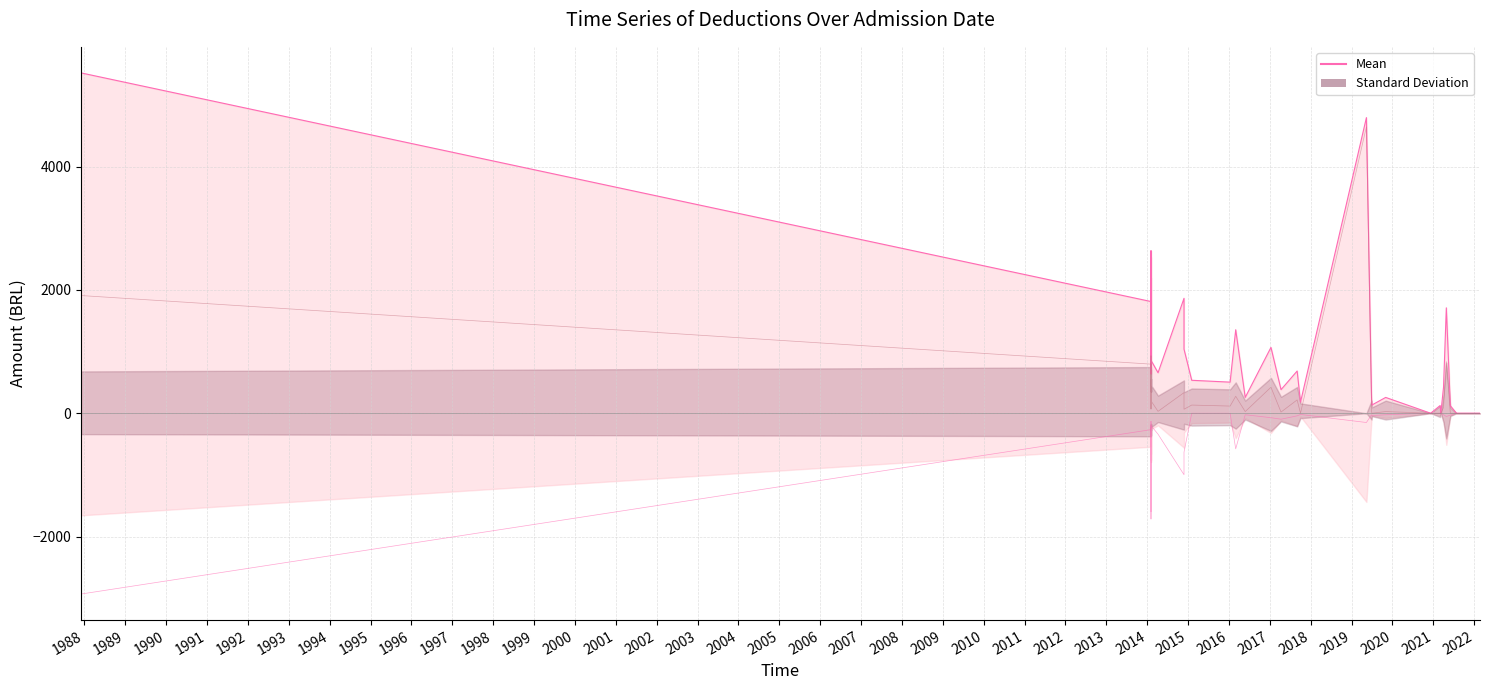

In Mean, how many points are higher than both neighbors (excluding endpoints)?

12